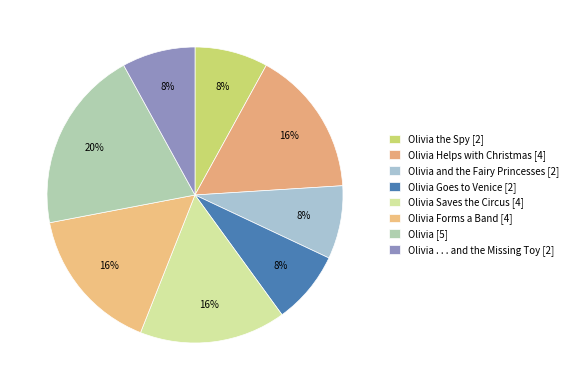

Count the number of slices in the pie.

8